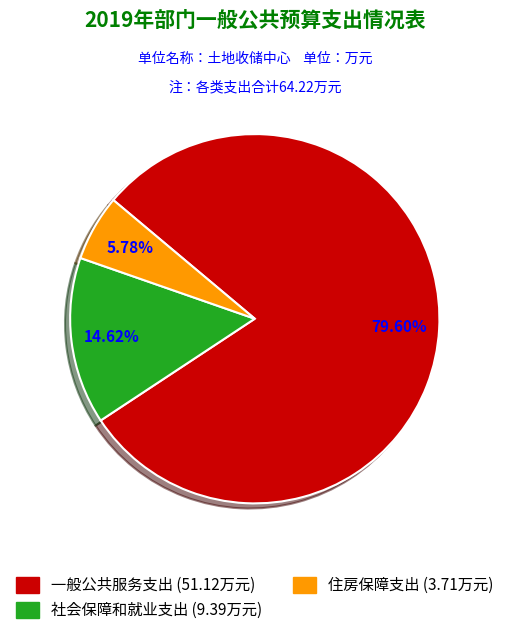

To the nearest percent, what percentage of the pie is 社会保障和就业支出?

15%